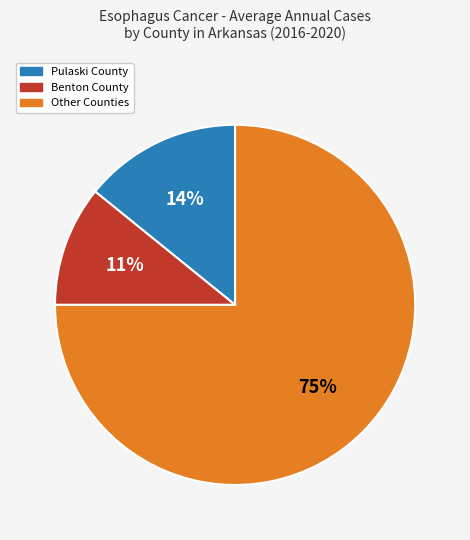

Is it true that Benton County is 22% of the pie?

False